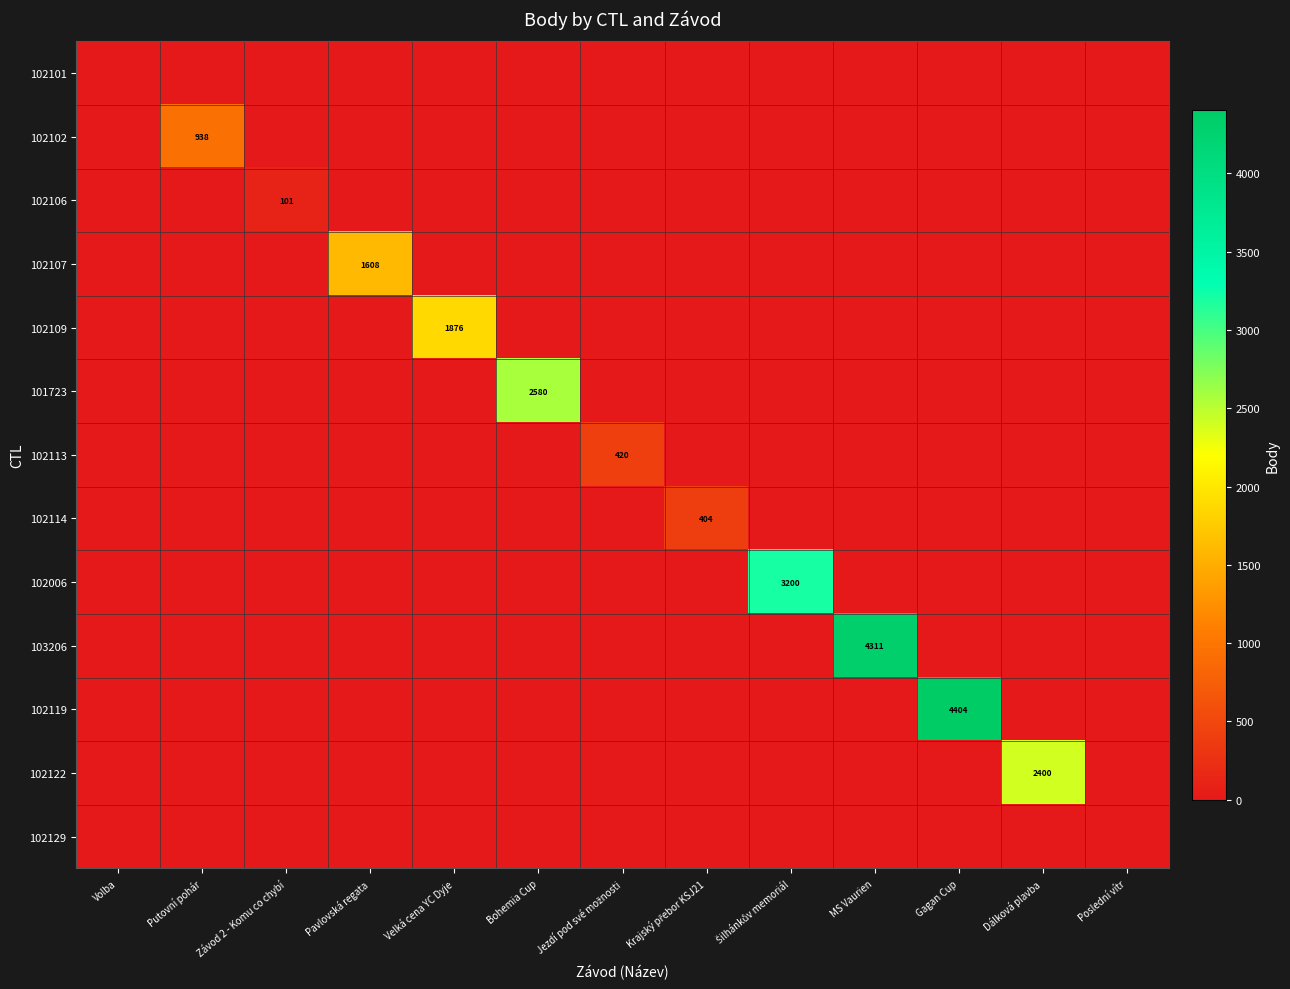

At which category does the chart reach its minimum across all series?

Volba